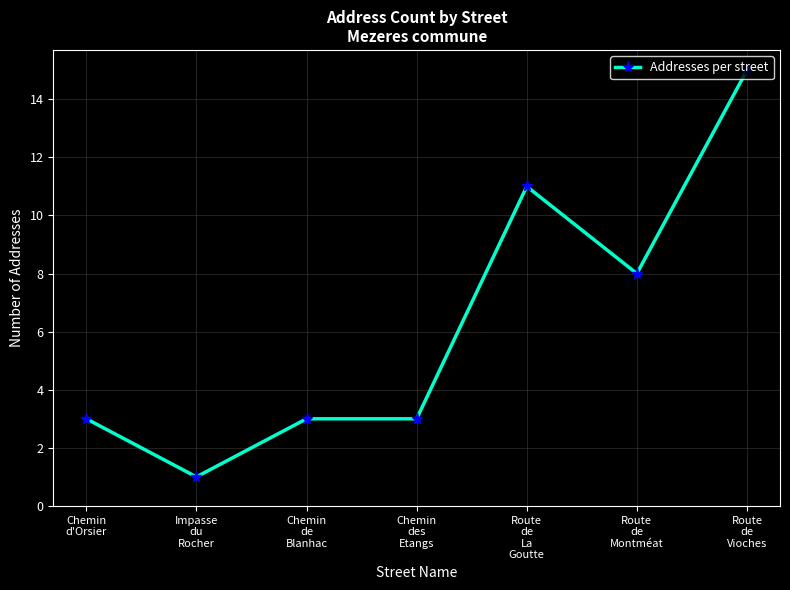

What is the ratio of the value at Route
de
Montméat to the value at Impasse
du
Rocher?

8.0